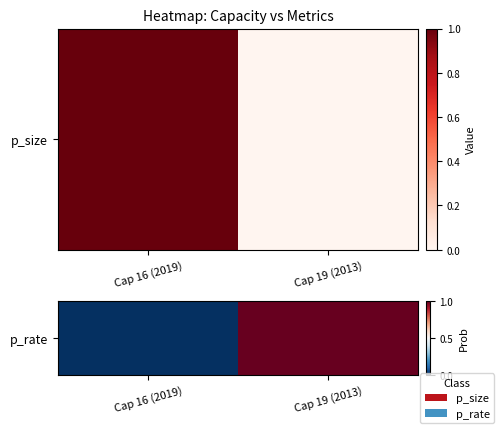

True or false: the data shows 1 at Cap 19 (2013).

False